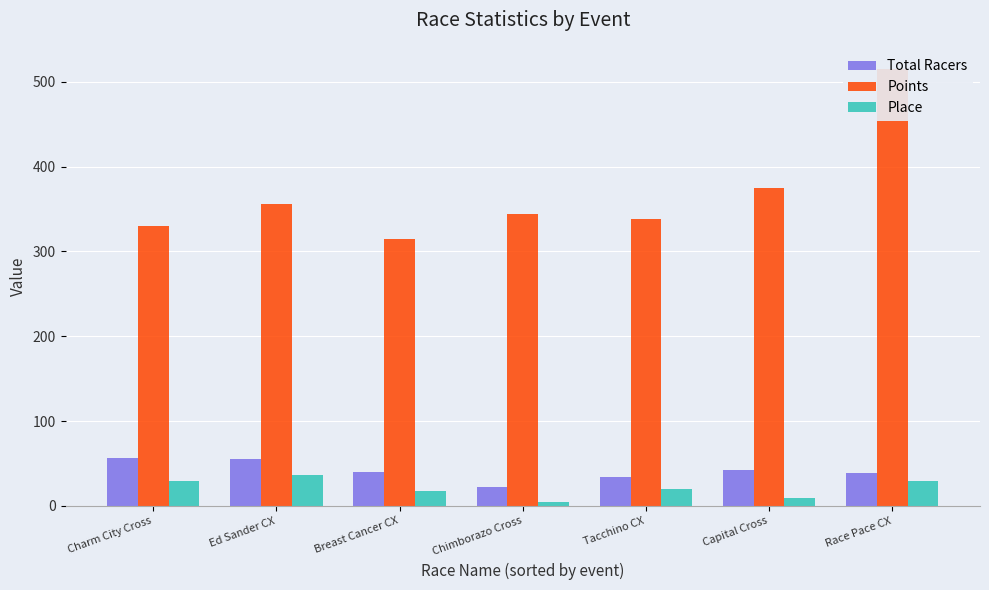

What is the sum of the Points values at Charm City Cross and Capital Cross?

704.3